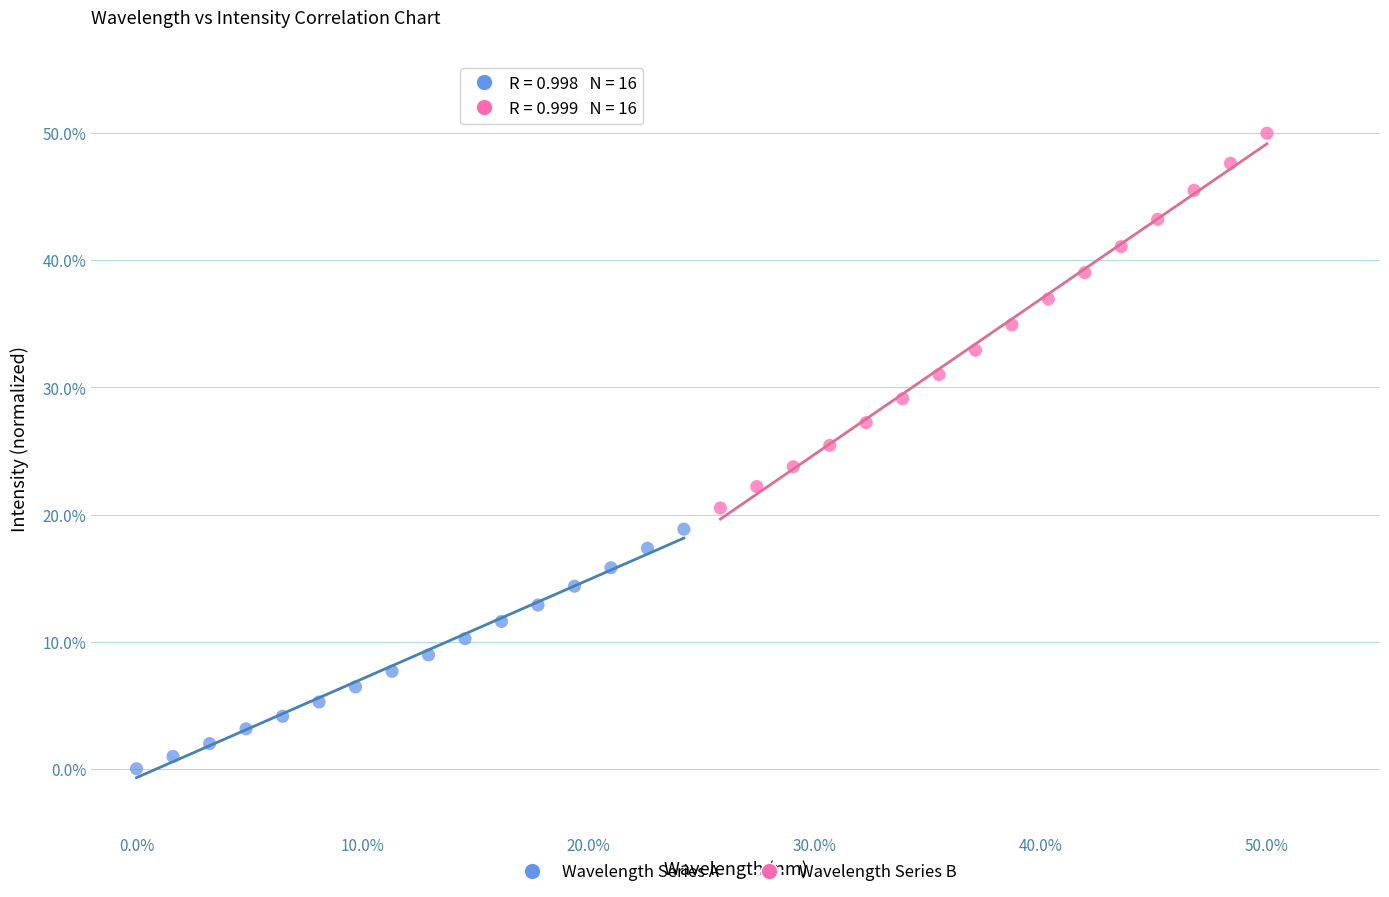

Which series reaches the minimum Y coordinate?

Wavelength Series A